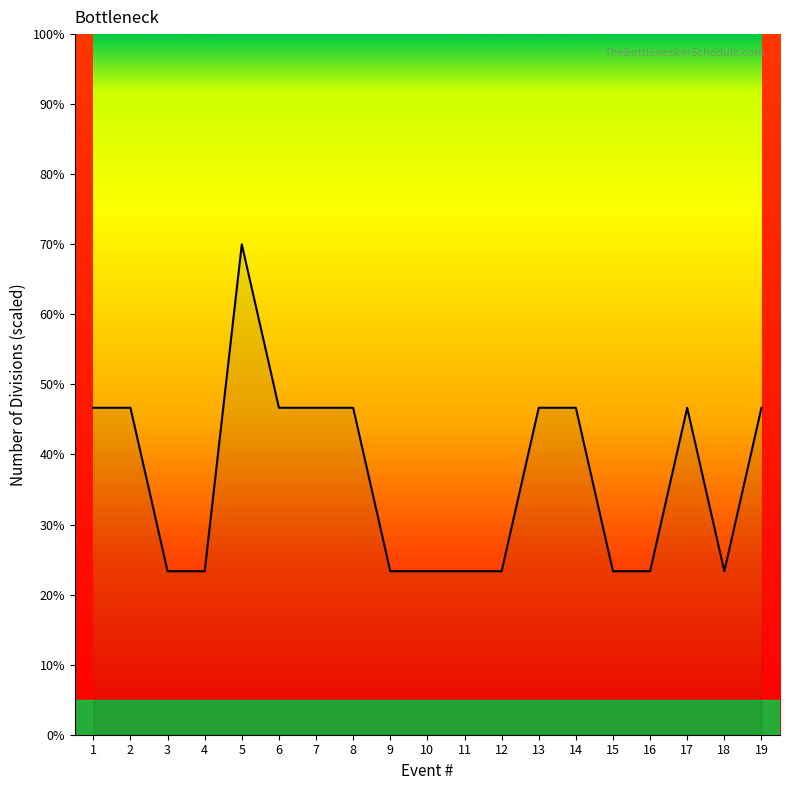

What is the sum of the values at 3 and 11?

46.7